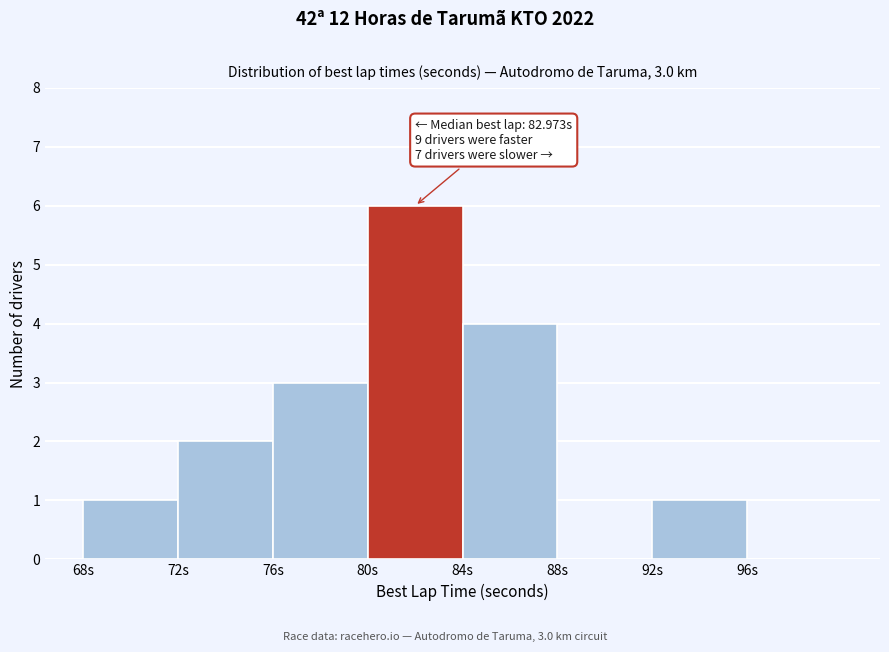

Over which range of the x-axis is the bar tallest?

80 to 84